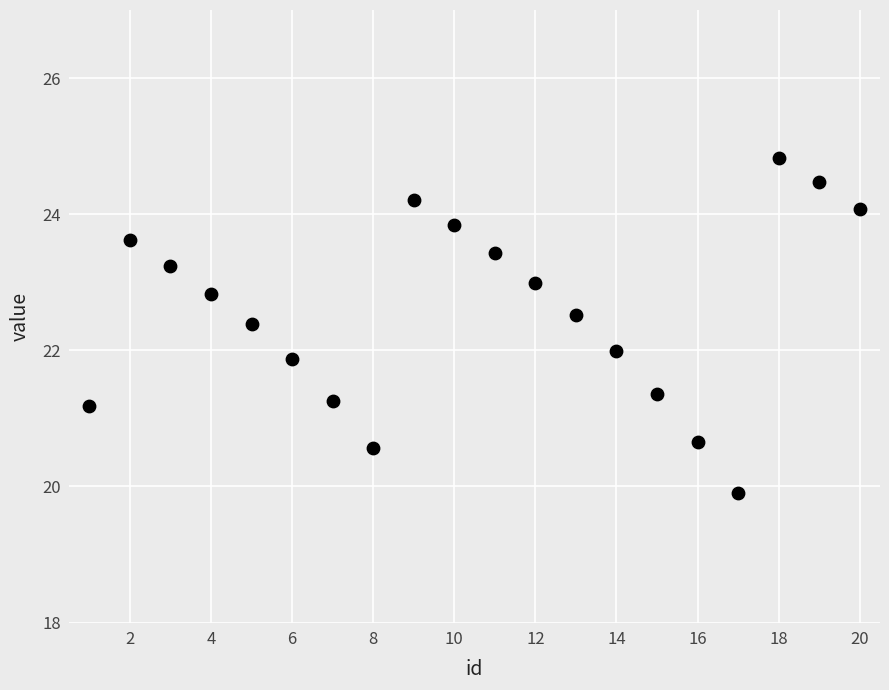

What is the range of X values (max minus min)?

19.0